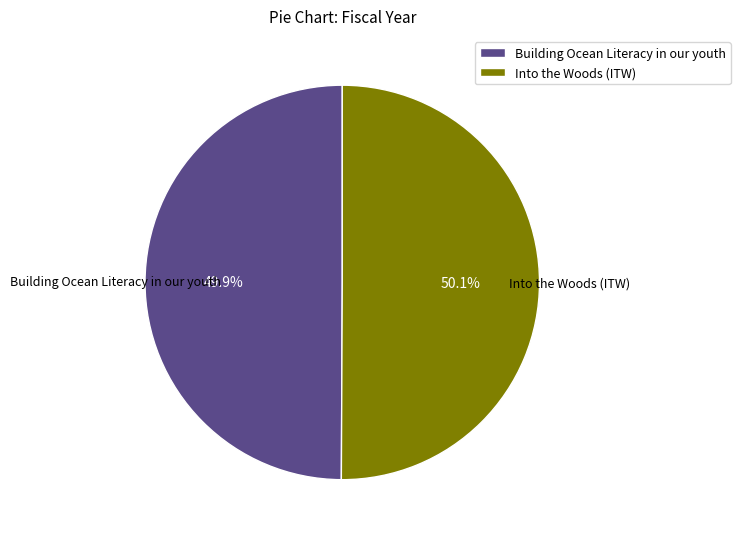

What is the ratio of the value at Building Ocean Literacy in our youth to the value at Into the Woods (ITW)?

1.0